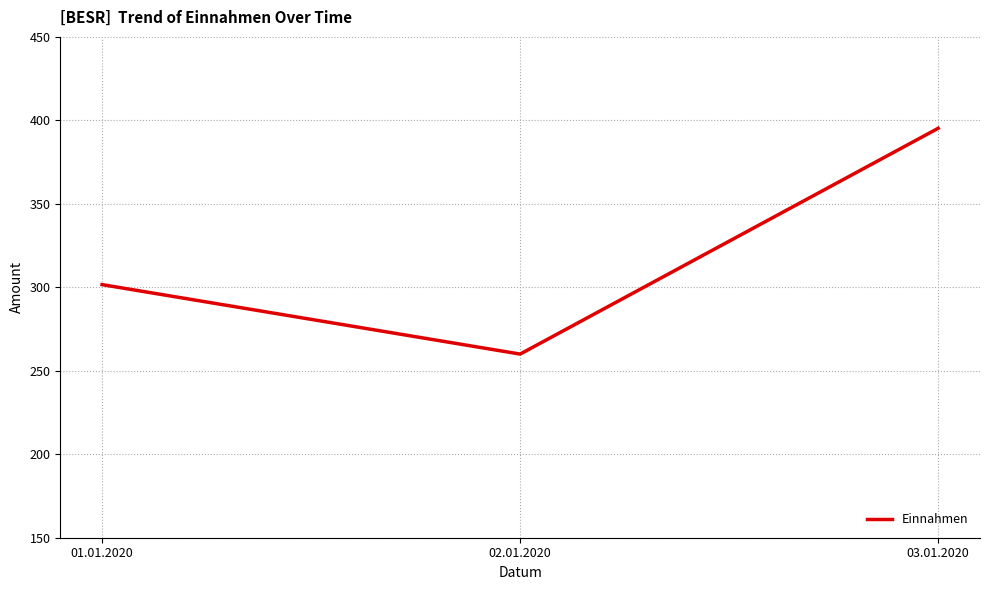

Is this an area chart (filled region under the line)?

No